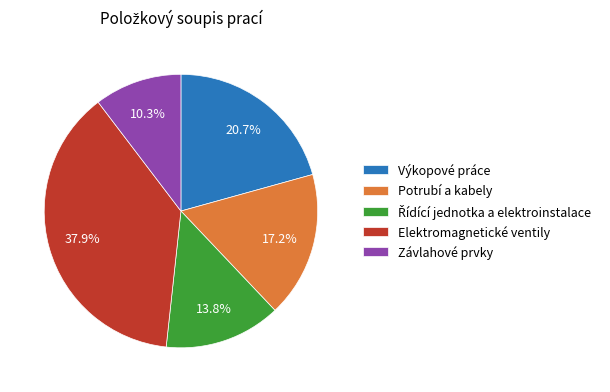

To the nearest percent, what is the combined percentage of Potrubí a kabely and Elektromagnetické ventily?

55%